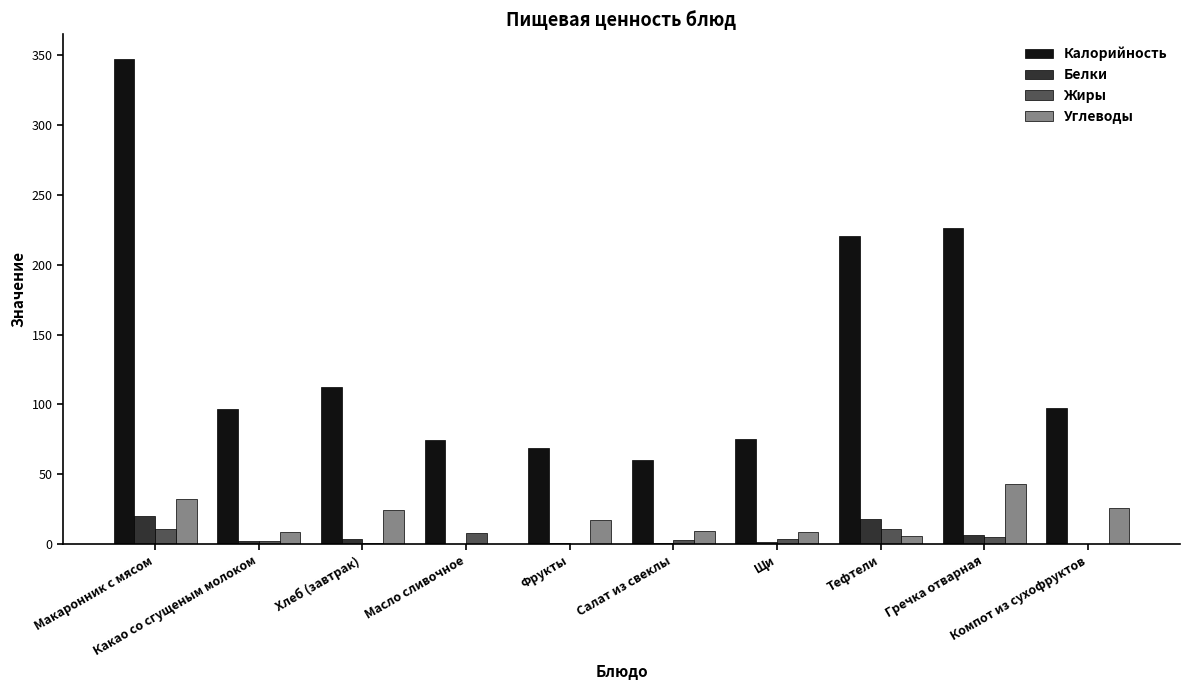

What is the maximum value for Углеводы?

42.8